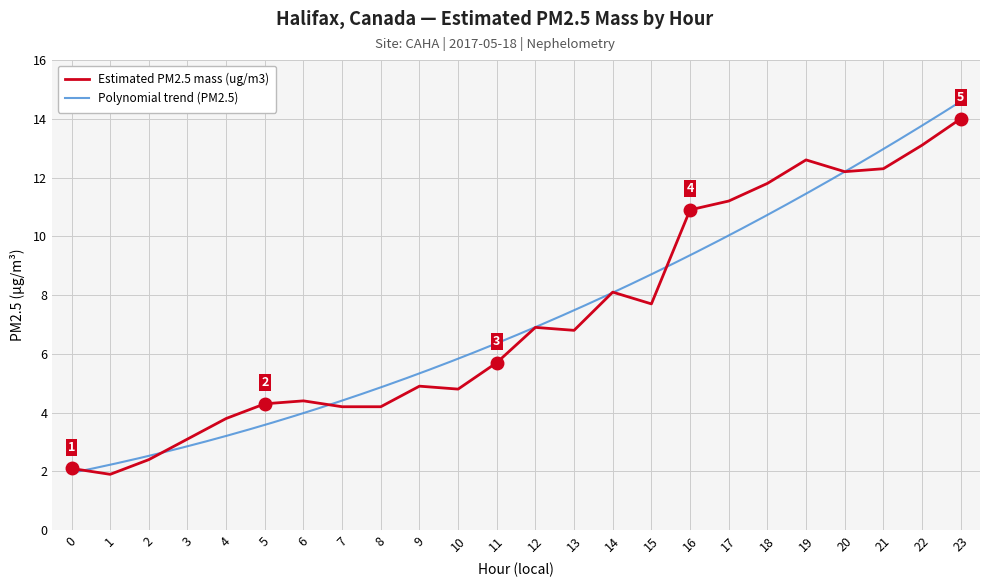

What value does the data have at 4?

3.8